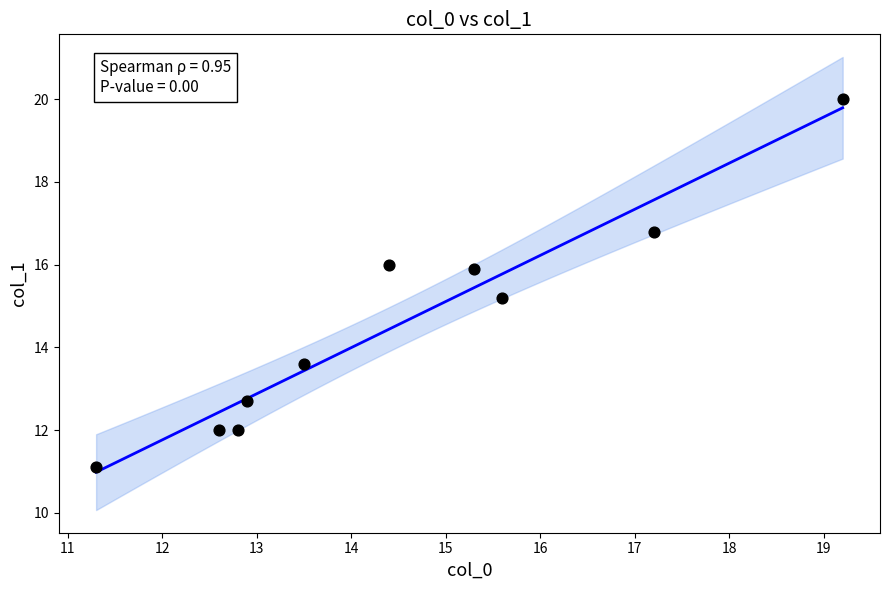

What Y value in the scatter plot is closest to 15?

15.2